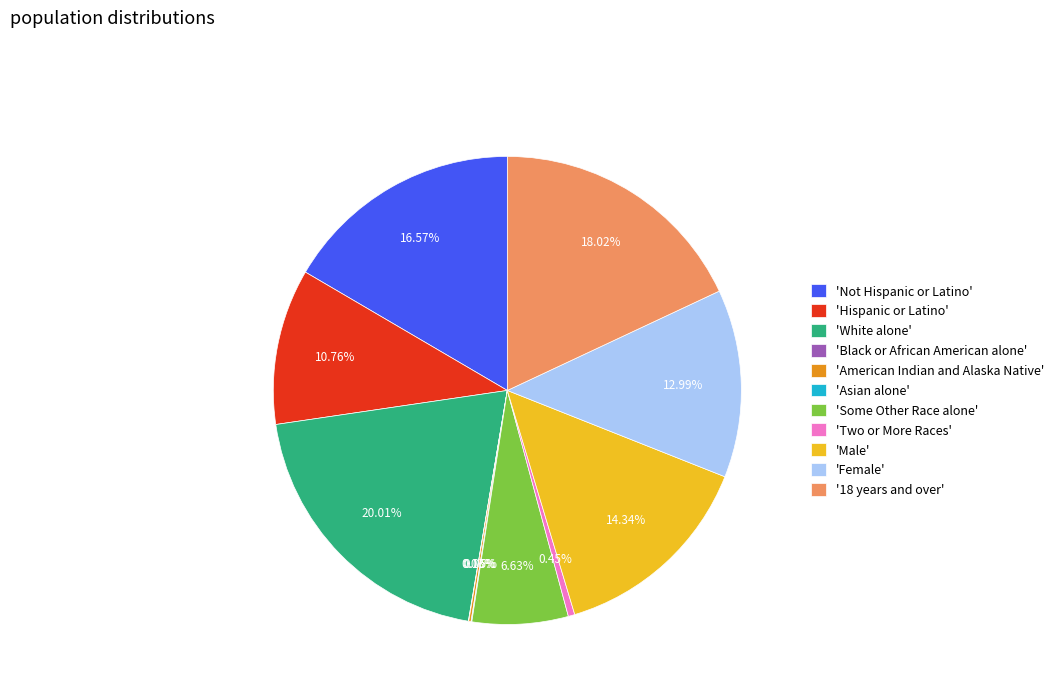

What is the ratio of the value at '18 years and over' to the value at 'Not Hispanic or Latino'?

1.1